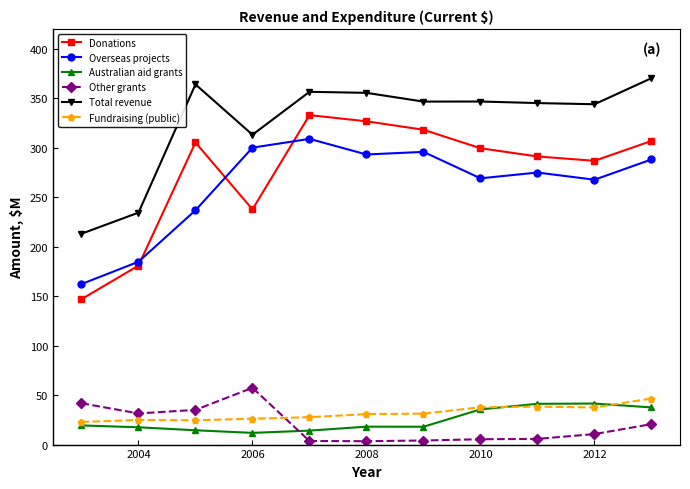

How many values in the Fundraising (public) series exceed 30?

6